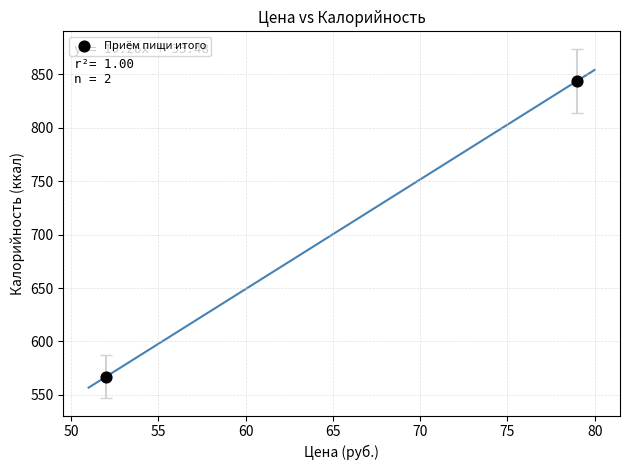

What is the average Y value?

705.5